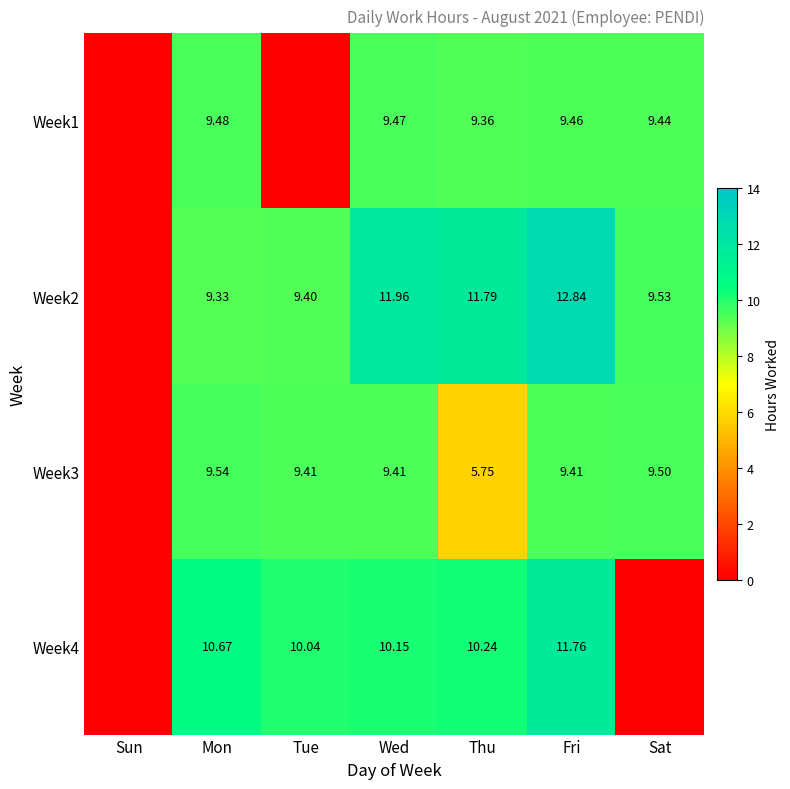

How many positive values does the Week2 series have?

6